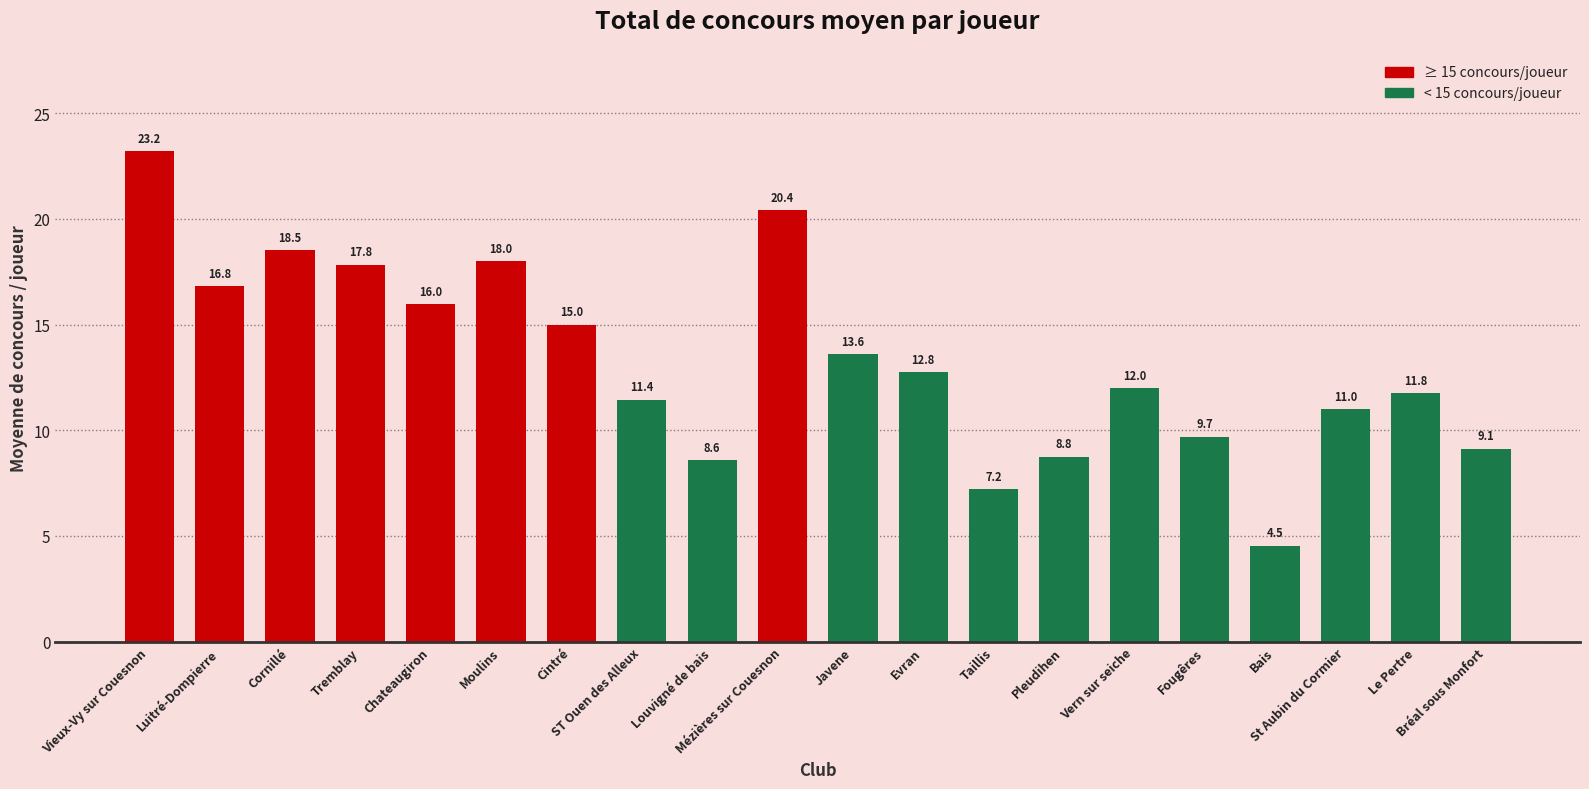

What is the change in value from Louvigné de bais to Mézières sur Couesnon?

+11.8